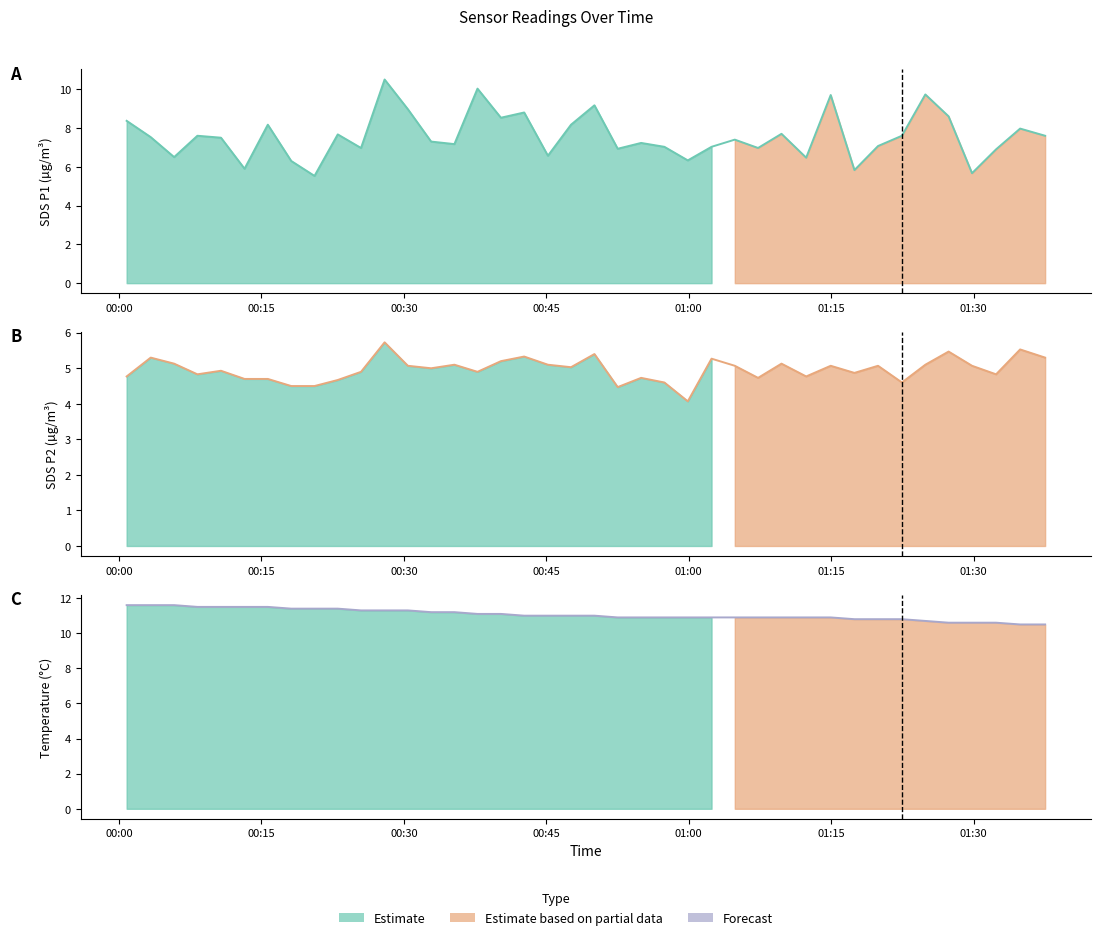

True or false: Temp and SDS_P2 intersect in this chart.

False